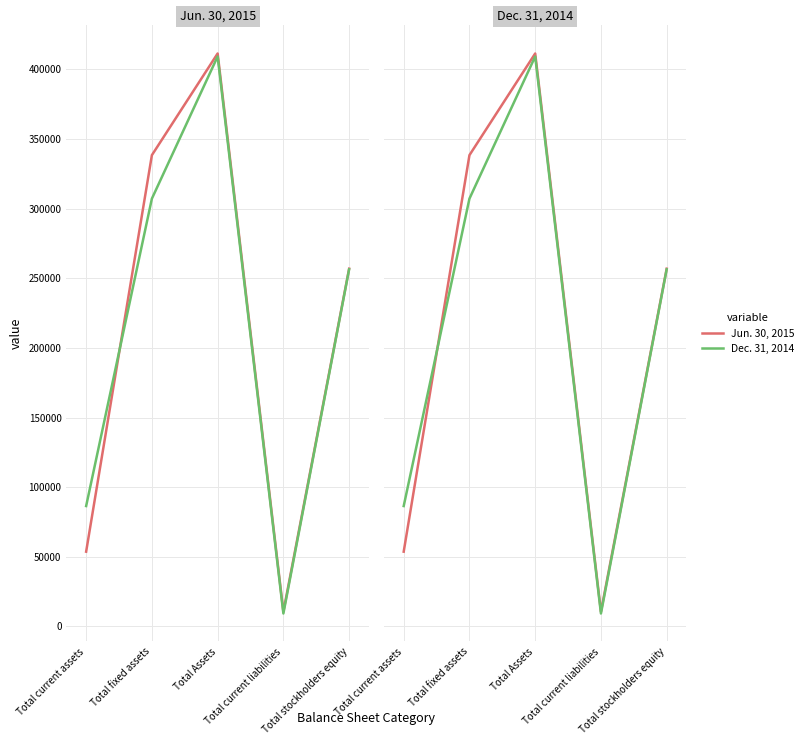

What value does the Dec. 31, 2014 series have at Total current assets, to the nearest 10?

86450